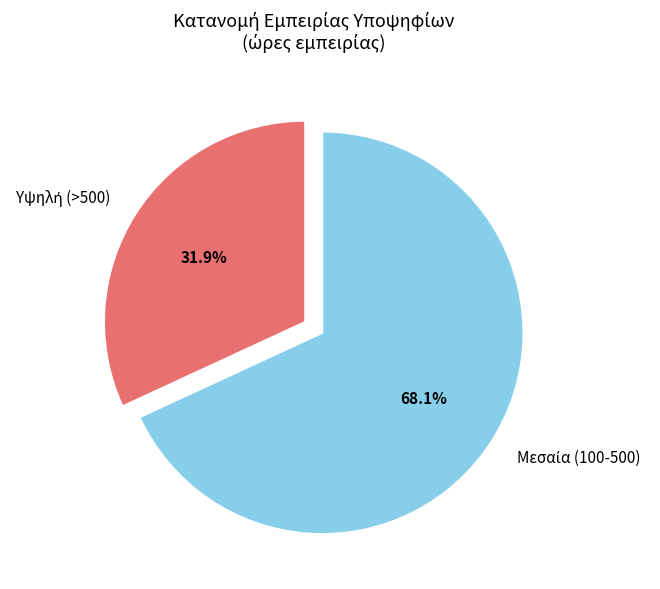

How many segments does this pie chart have?

2